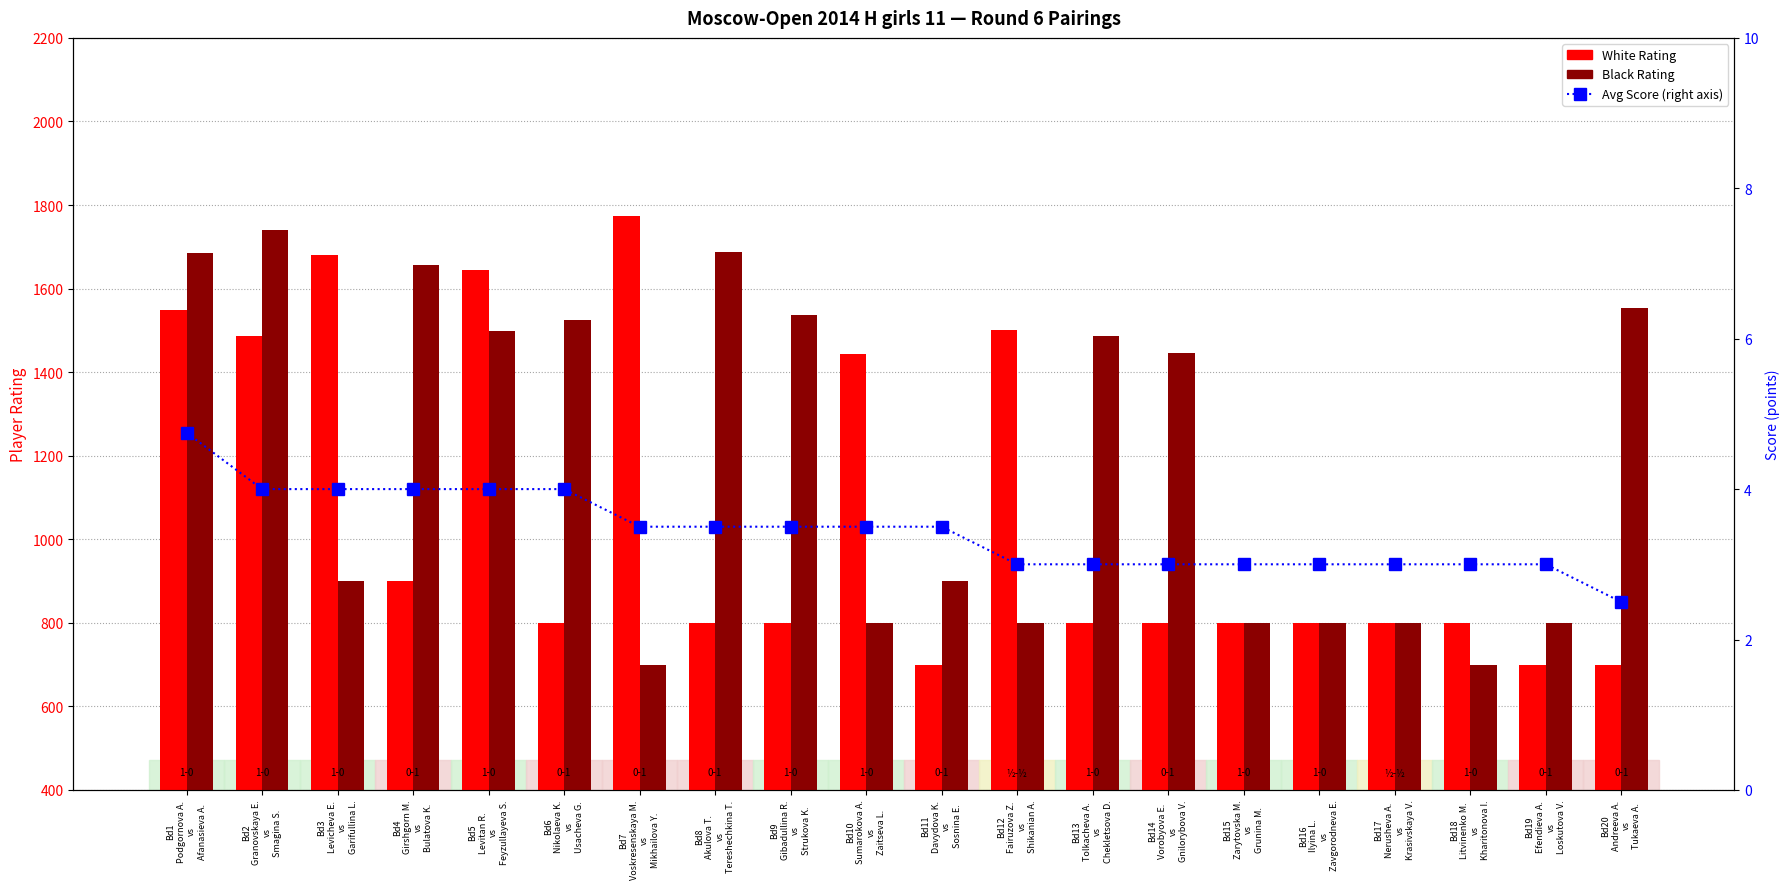

Reading left to right, list all the values displayed in this chart.

White Rating: Bd1
Podgornova A.
vs
Afanasieva A.=1549.0	Bd2
Granovskaya E.
vs
Smagina S.=1487.0	Bd3
Levicheva E.
vs
Garifullina L.=1681.0	Bd4
Girshgorn M.
vs
Bulatova K.=900.0	Bd5
Levitan R.
vs
Feyzullayeva S.=1645.0	Bd6
Nikolaeva K.
vs
Usacheva G.=800.0	Bd7
Voskresenskaya M.
vs
Mikhailova Y.=1773.0	Bd8
Akulova T.
vs
Tereshechkina T.=800.0	Bd9
Gibadullina R.
vs
Strukova K.=800.0	Bd10
Sumarokova A.
vs
Zaitseva L.=1443.0	Bd11
Davydova K.
vs
Sosnina E.=700.0	Bd12
Fairuzova Z.
vs
Shikanian A.=1502.0	Bd13
Tolkacheva A.
vs
Chekletsova D.=800.0	Bd14
Vorobyova E.
vs
Gnilorybova V.=800.0	Bd15
Zarytovska M.
vs
Grunina M.=800.0	Bd16
Ilyina L.
vs
Zavgorodneva E.=800.0	Bd17
Nerusheva A.
vs
Krasivskaya V.=800.0	Bd18
Litvinenko M.
vs
Kharitonova I.=800.0	Bd19
Efendieva A.
vs
Loskutova V.=700.0	Bd20
Andreeva A.
vs
Tukaeva A.=700.0
Black Rating: Bd1
Podgornova A.
vs
Afanasieva A.=1684.0	Bd2
Granovskaya E.
vs
Smagina S.=1740.0	Bd3
Levicheva E.
vs
Garifullina L.=900.0	Bd4
Girshgorn M.
vs
Bulatova K.=1656.0	Bd5
Levitan R.
vs
Feyzullayeva S.=1499.0	Bd6
Nikolaeva K.
vs
Usacheva G.=1525.0	Bd7
Voskresenskaya M.
vs
Mikhailova Y.=700.0	Bd8
Akulova T.
vs
Tereshechkina T.=1687.0	Bd9
Gibadullina R.
vs
Strukova K.=1537.0	Bd10
Sumarokova A.
vs
Zaitseva L.=800.0	Bd11
Davydova K.
vs
Sosnina E.=900.0	Bd12
Fairuzova Z.
vs
Shikanian A.=800.0	Bd13
Tolkacheva A.
vs
Chekletsova D.=1487.0	Bd14
Vorobyova E.
vs
Gnilorybova V.=1446.0	Bd15
Zarytovska M.
vs
Grunina M.=800.0	Bd16
Ilyina L.
vs
Zavgorodneva E.=800.0	Bd17
Nerusheva A.
vs
Krasivskaya V.=800.0	Bd18
Litvinenko M.
vs
Kharitonova I.=700.0	Bd19
Efendieva A.
vs
Loskutova V.=800.0	Bd20
Andreeva A.
vs
Tukaeva A.=1554.0
Avg Score: Bd1
Podgornova A.
vs
Afanasieva A.=4.8	Bd2
Granovskaya E.
vs
Smagina S.=4.0	Bd3
Levicheva E.
vs
Garifullina L.=4.0	Bd4
Girshgorn M.
vs
Bulatova K.=4.0	Bd5
Levitan R.
vs
Feyzullayeva S.=4.0	Bd6
Nikolaeva K.
vs
Usacheva G.=4.0	Bd7
Voskresenskaya M.
vs
Mikhailova Y.=3.5	Bd8
Akulova T.
vs
Tereshechkina T.=3.5	Bd9
Gibadullina R.
vs
Strukova K.=3.5	Bd10
Sumarokova A.
vs
Zaitseva L.=3.5	Bd11
Davydova K.
vs
Sosnina E.=3.5	Bd12
Fairuzova Z.
vs
Shikanian A.=3.0	Bd13
Tolkacheva A.
vs
Chekletsova D.=3.0	Bd14
Vorobyova E.
vs
Gnilorybova V.=3.0	Bd15
Zarytovska M.
vs
Grunina M.=3.0	Bd16
Ilyina L.
vs
Zavgorodneva E.=3.0	Bd17
Nerusheva A.
vs
Krasivskaya V.=3.0	Bd18
Litvinenko M.
vs
Kharitonova I.=3.0	Bd19
Efendieva A.
vs
Loskutova V.=3.0	Bd20
Andreeva A.
vs
Tukaeva A.=2.5